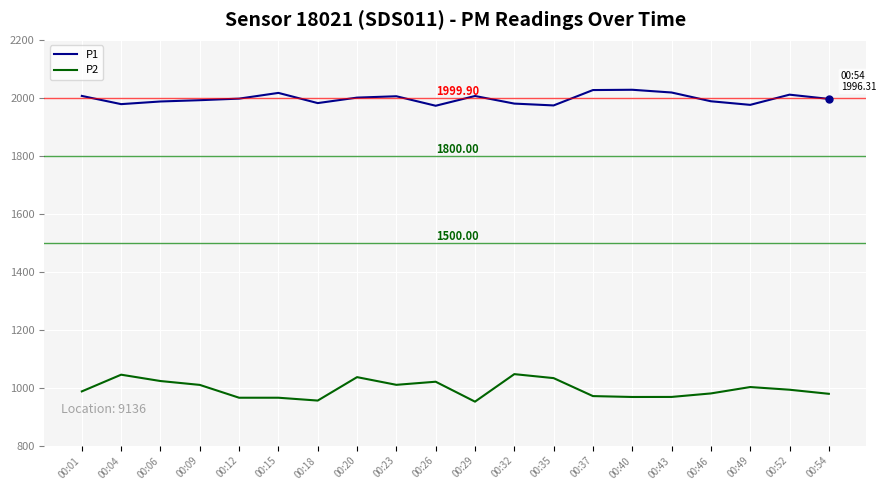

In P2, how many points are higher than both neighbors (excluding endpoints)?

5